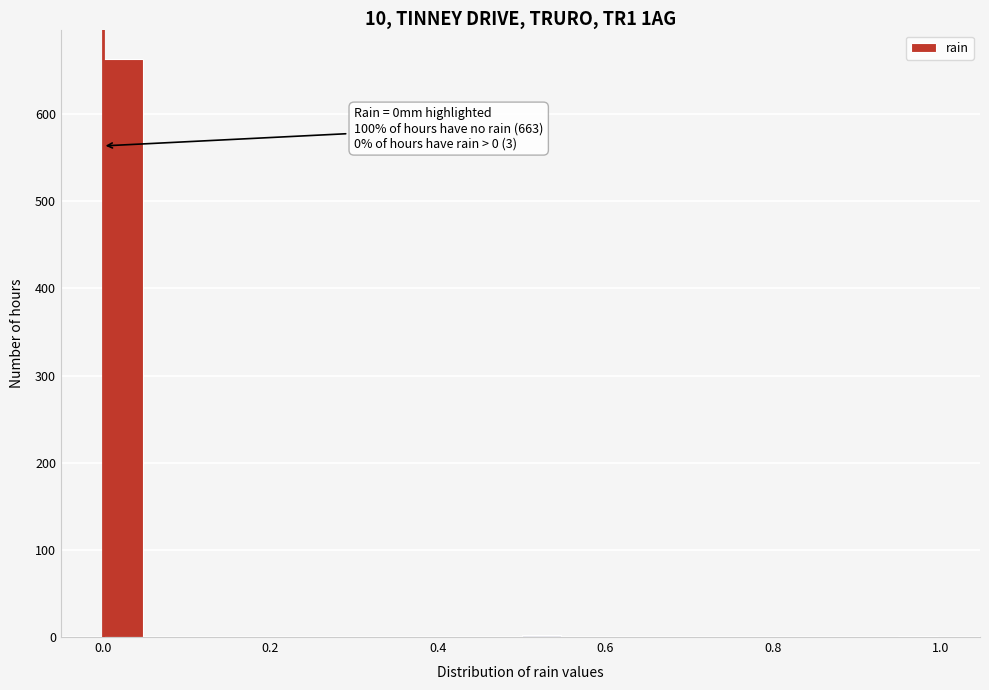

Read against the x-axis, roughly where is the centre of the tallest bar?

0.02